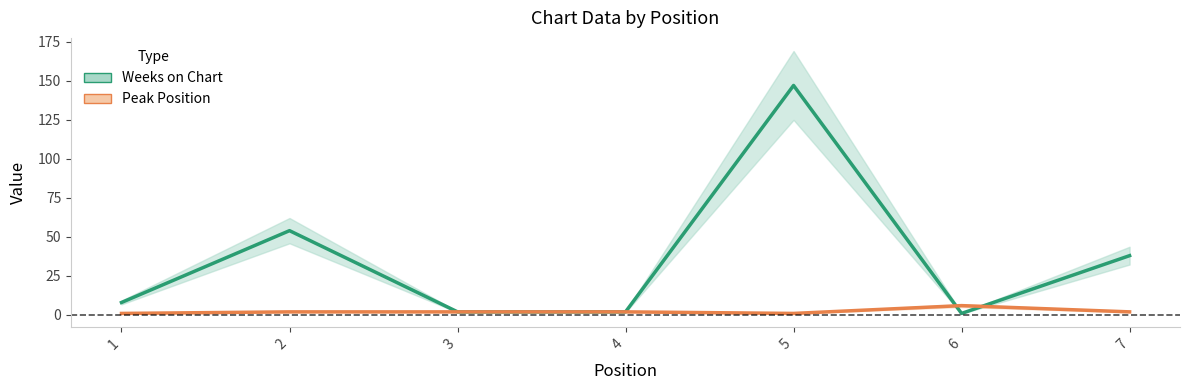

What is the value of the Peak Position point at the 1st from the left?

1